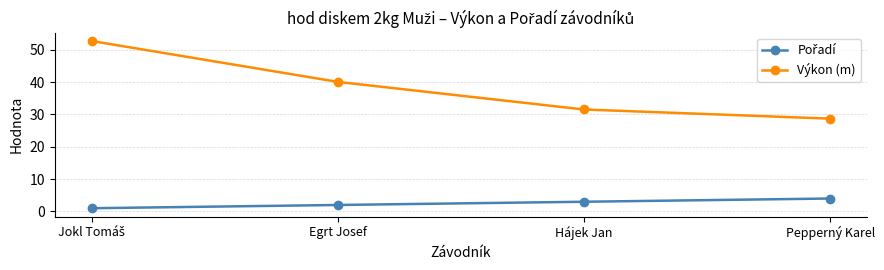

What is the smallest value displayed?

1.0